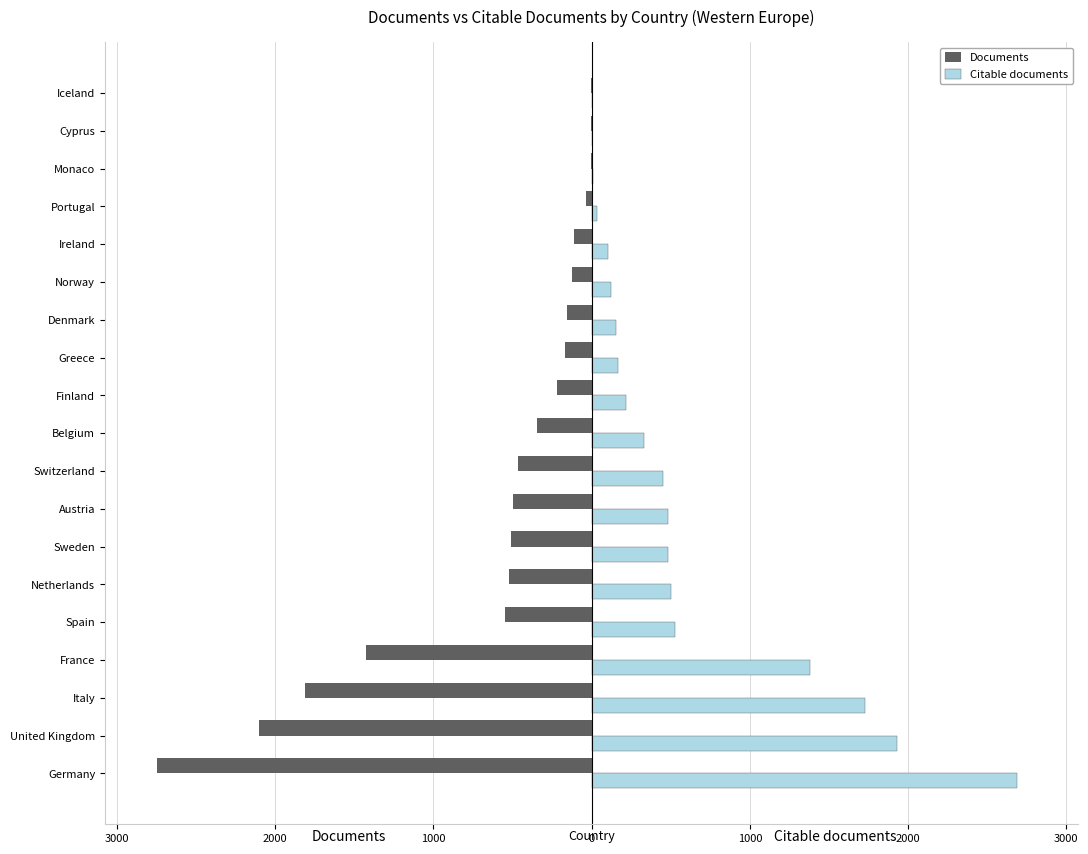

What is the highest value of the Citable documents series?

2688